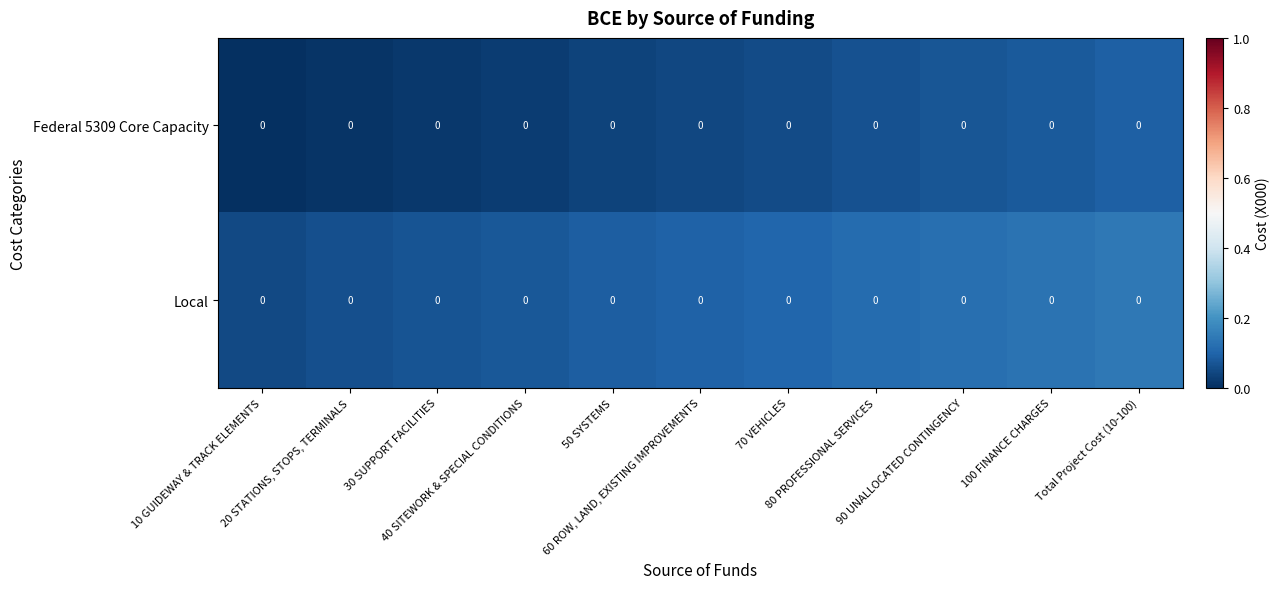

Reading right to left, extract all data points from this chart.

Federal 5309 Core Capacity: Total Project Cost (10-100)=0.0	100 FINANCE CHARGES=0.0	90 UNALLOCATED CONTINGENCY=0.0	80 PROFESSIONAL SERVICES=0.0	70 VEHICLES=0.0	60 ROW, LAND, EXISTING IMPROVEMENTS=0.0	50 SYSTEMS=0.0	40 SITEWORK & SPECIAL CONDITIONS=0.0	30 SUPPORT FACILITIES=0.0	20 STATIONS, STOPS, TERMINALS=0.0	10 GUIDEWAY & TRACK ELEMENTS=0.0
Local: Total Project Cost (10-100)=0.0	100 FINANCE CHARGES=0.0	90 UNALLOCATED CONTINGENCY=0.0	80 PROFESSIONAL SERVICES=0.0	70 VEHICLES=0.0	60 ROW, LAND, EXISTING IMPROVEMENTS=0.0	50 SYSTEMS=0.0	40 SITEWORK & SPECIAL CONDITIONS=0.0	30 SUPPORT FACILITIES=0.0	20 STATIONS, STOPS, TERMINALS=0.0	10 GUIDEWAY & TRACK ELEMENTS=0.0